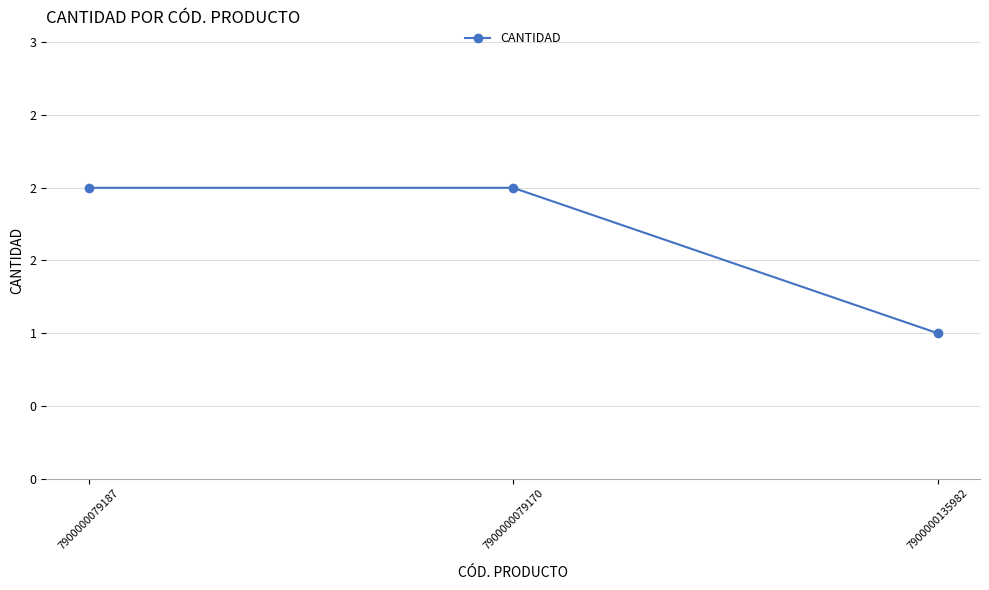

What is the label of the 1st point from the right?

7900000135982